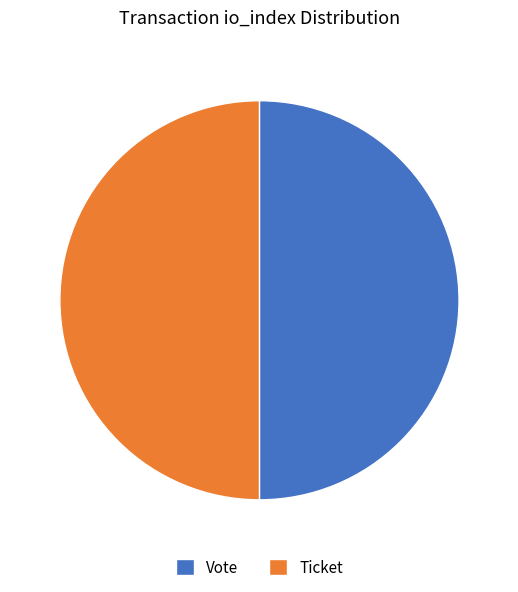

What is the ratio of the value at Vote to the value at Ticket?

1.0